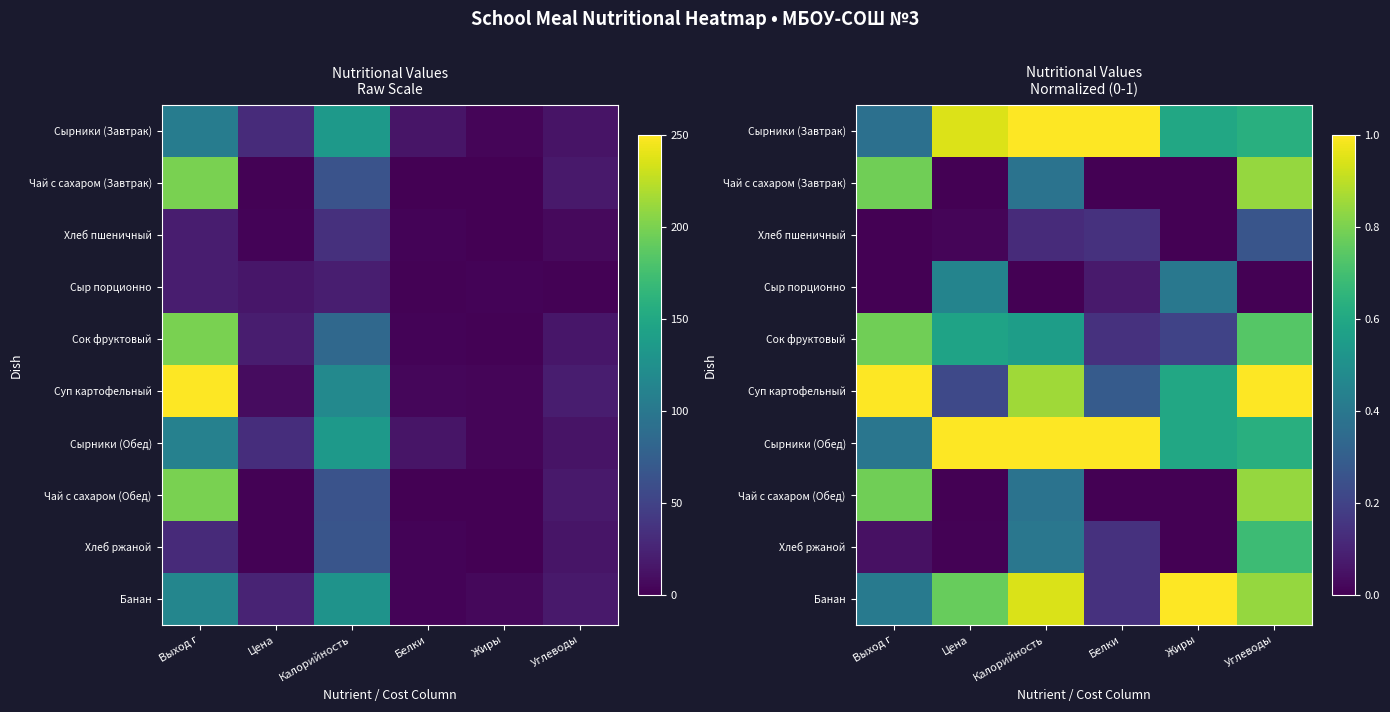

Is it true that Сырники (Обед) equals 0.6 at Углеводы?

True